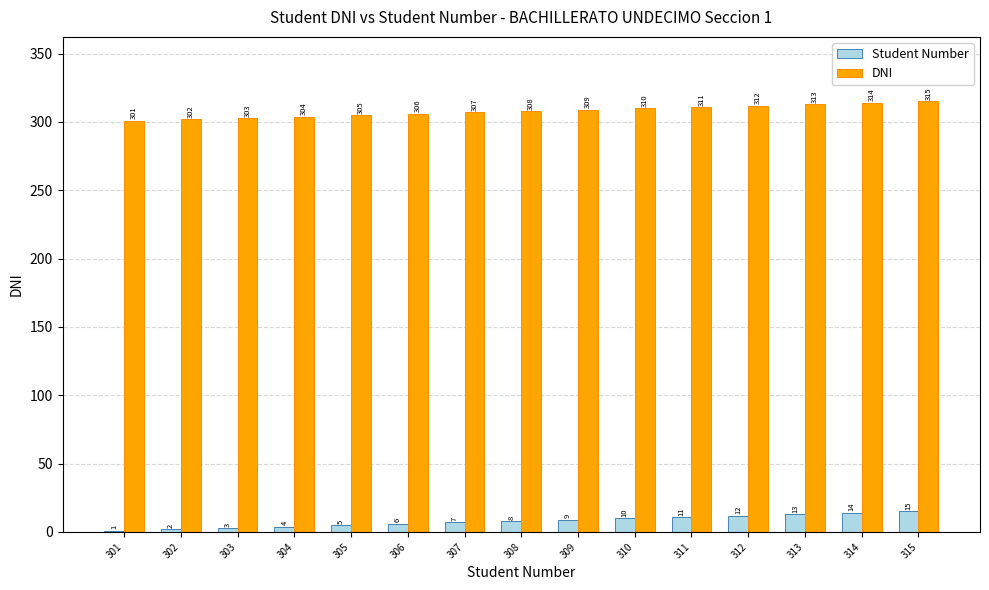

What is the sum of all DNI values?

4620